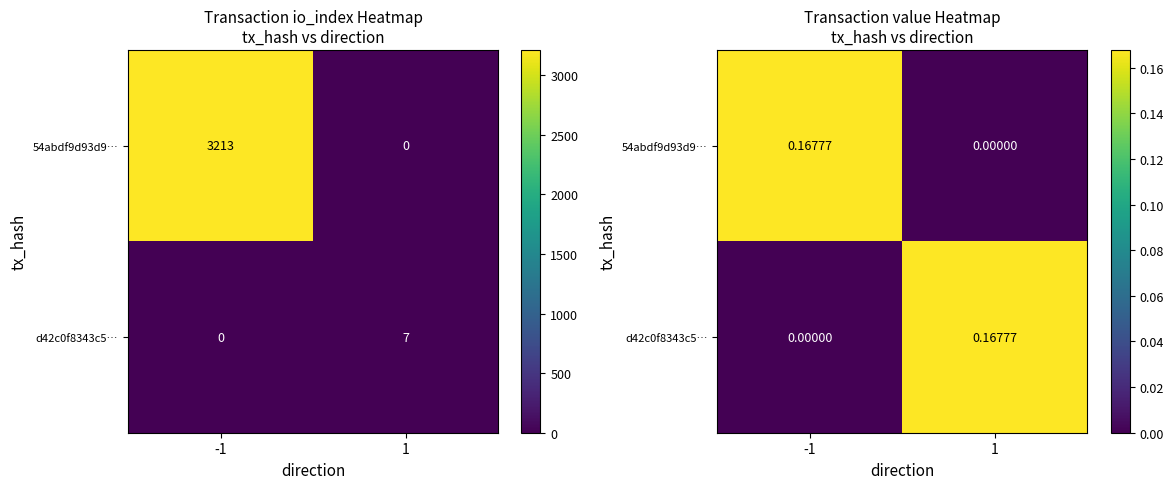

What is the difference between the d42c0f8343c5… values at -1 and 1?

0.2